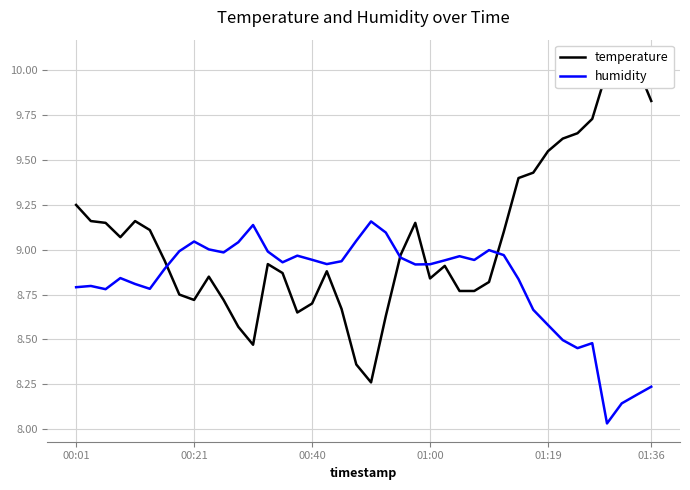

What is the difference between the maximum and minimum values in the temperature series?

1.8